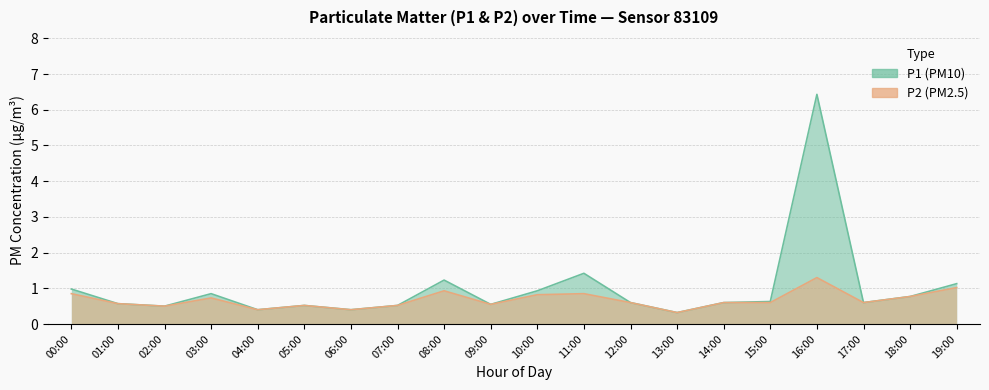

What is the average value of the P1 series?

1.0